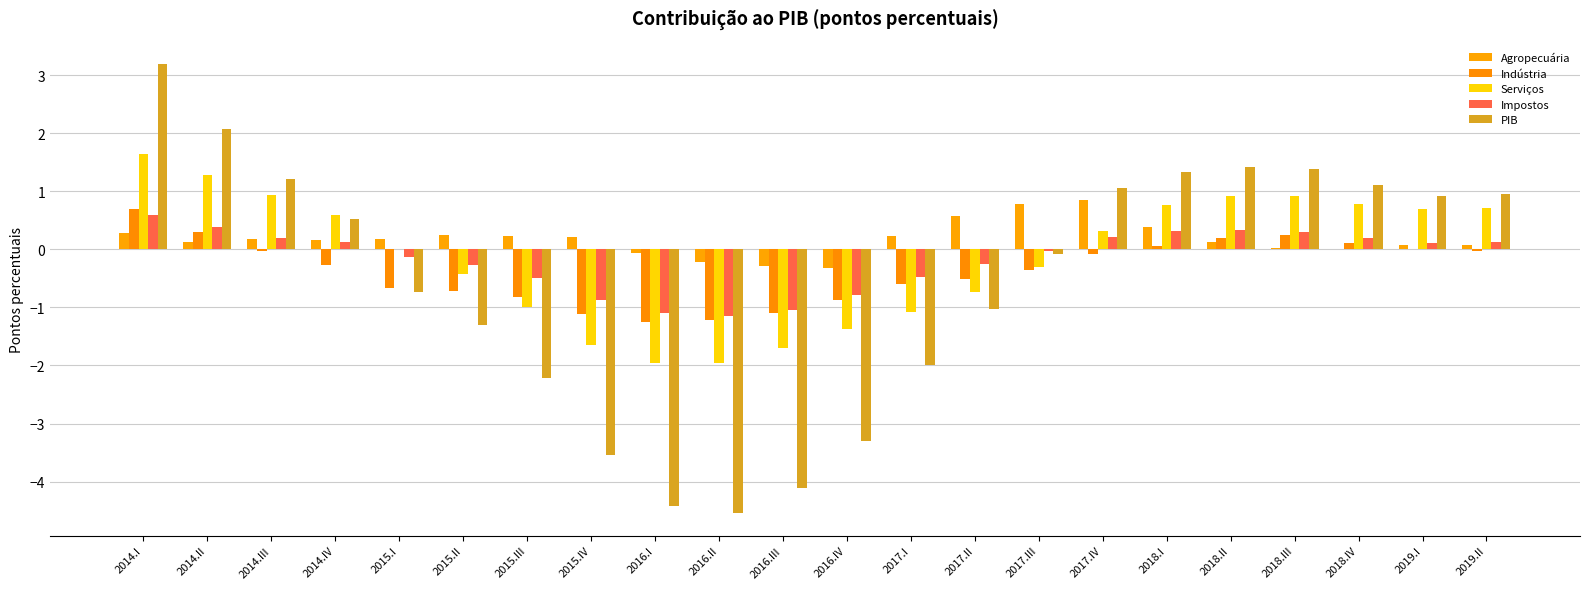

Reading right to left, what are all the values shown in this chart?

Agropecuária: 2019.II=0.1	2019.I=0.1	2018.IV=0.0	2018.III=0.0	2018.II=0.1	2018.I=0.4	2017.IV=0.9	2017.III=0.8	2017.II=0.6	2017.I=0.2	2016.IV=-0.3	2016.III=-0.3	2016.II=-0.2	2016.I=-0.1	2015.IV=0.2	2015.III=0.2	2015.II=0.3	2015.I=0.2	2014.IV=0.2	2014.III=0.2	2014.II=0.1	2014.I=0.3
Indústria: 2019.II=-0.0	2019.I=0.0	2018.IV=0.1	2018.III=0.2	2018.II=0.2	2018.I=0.1	2017.IV=-0.1	2017.III=-0.4	2017.II=-0.5	2017.I=-0.6	2016.IV=-0.9	2016.III=-1.1	2016.II=-1.2	2016.I=-1.3	2015.IV=-1.1	2015.III=-0.8	2015.II=-0.7	2015.I=-0.7	2014.IV=-0.3	2014.III=-0.0	2014.II=0.3	2014.I=0.7
Serviços: 2019.II=0.7	2019.I=0.7	2018.IV=0.8	2018.III=0.9	2018.II=0.9	2018.I=0.8	2017.IV=0.3	2017.III=-0.3	2017.II=-0.7	2017.I=-1.1	2016.IV=-1.4	2016.III=-1.7	2016.II=-2.0	2016.I=-2.0	2015.IV=-1.6	2015.III=-1.0	2015.II=-0.4	2015.I=0.0	2014.IV=0.6	2014.III=0.9	2014.II=1.3	2014.I=1.6
Impostos: 2019.II=0.1	2019.I=0.1	2018.IV=0.2	2018.III=0.3	2018.II=0.3	2018.I=0.3	2017.IV=0.2	2017.III=-0.0	2017.II=-0.2	2017.I=-0.5	2016.IV=-0.8	2016.III=-1.0	2016.II=-1.1	2016.I=-1.1	2015.IV=-0.9	2015.III=-0.5	2015.II=-0.3	2015.I=-0.1	2014.IV=0.1	2014.III=0.2	2014.II=0.4	2014.I=0.6
PIB: 2019.II=1.0	2019.I=0.9	2018.IV=1.1	2018.III=1.4	2018.II=1.4	2018.I=1.3	2017.IV=1.1	2017.III=-0.1	2017.II=-1.0	2017.I=-2.0	2016.IV=-3.3	2016.III=-4.1	2016.II=-4.5	2016.I=-4.4	2015.IV=-3.5	2015.III=-2.2	2015.II=-1.3	2015.I=-0.7	2014.IV=0.5	2014.III=1.2	2014.II=2.1	2014.I=3.2